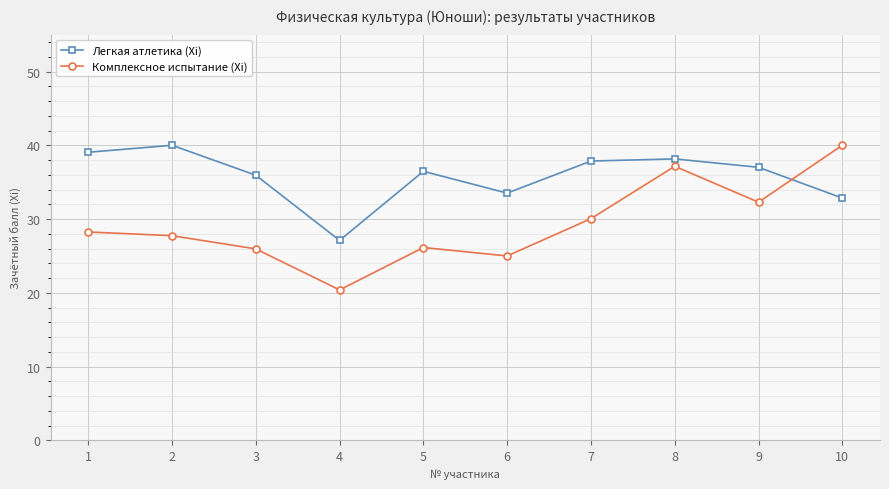

How many lines are shown in the chart?

2